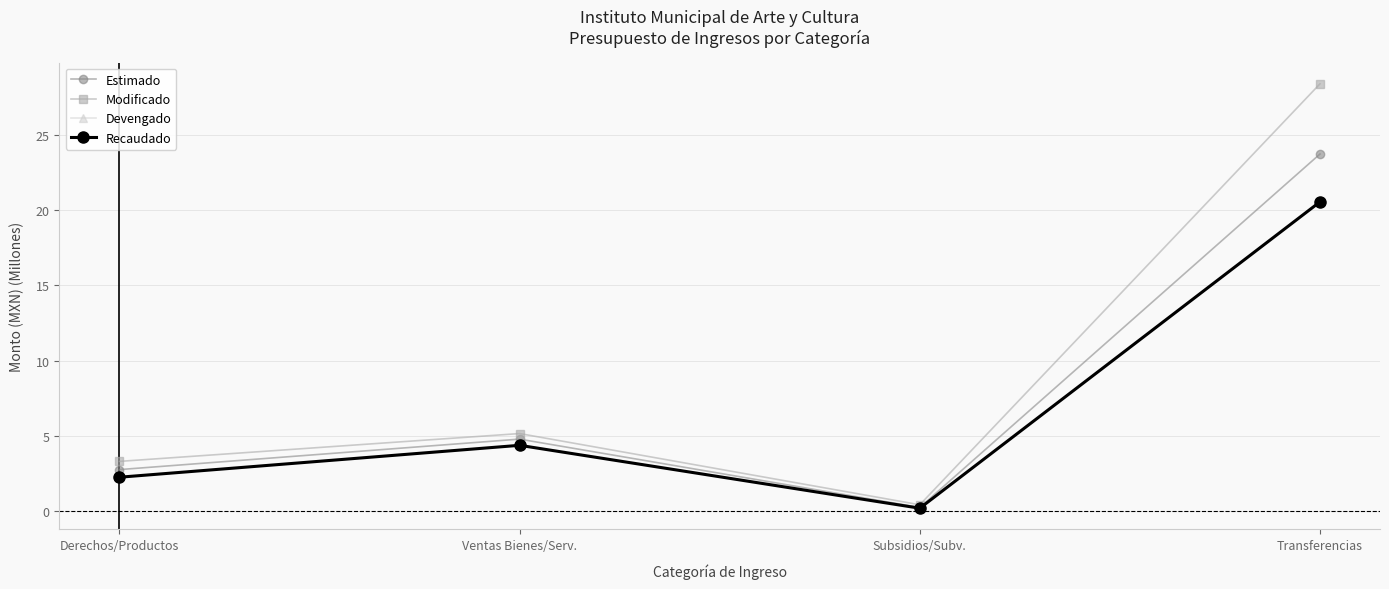

What is the difference between the maximum and minimum values in the Recaudado series?

20.3